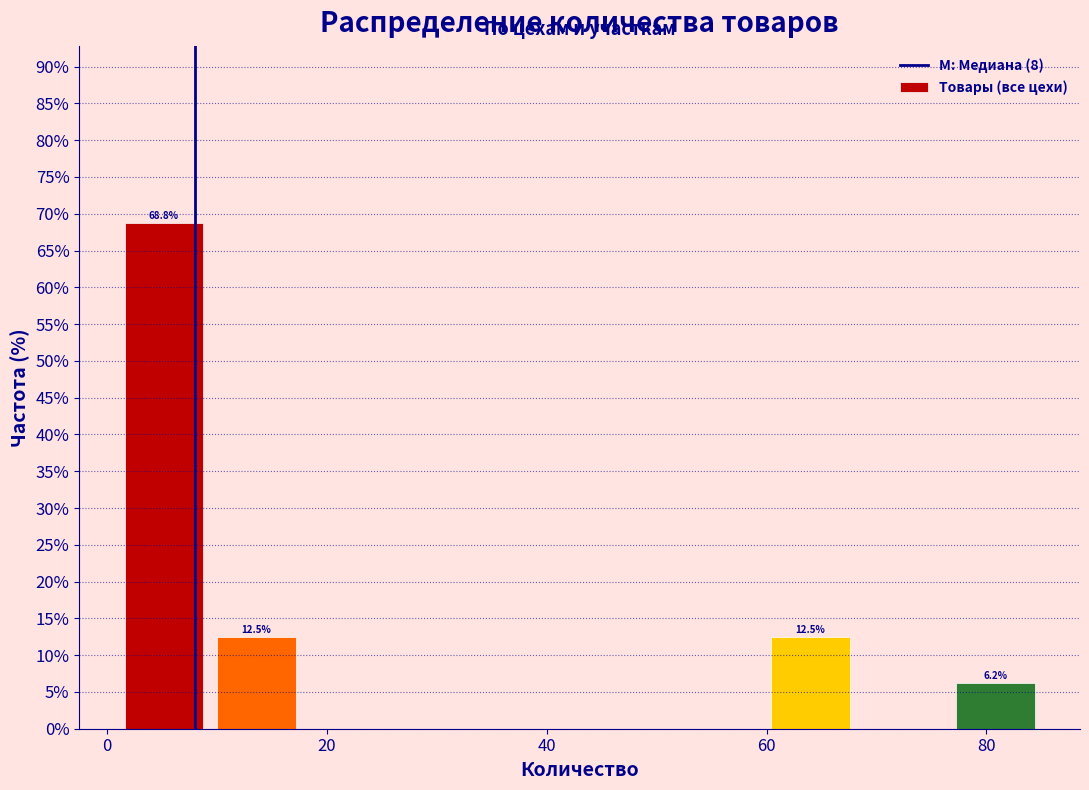

Over which range of the x-axis is the bar tallest?

1.0 to 9.4